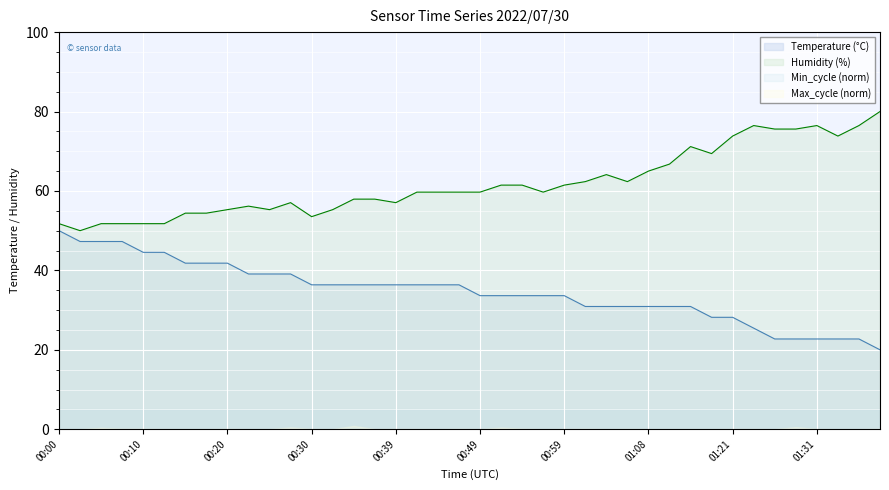

List the series in order of their peak value, lowest first.

Temperature, Humidity